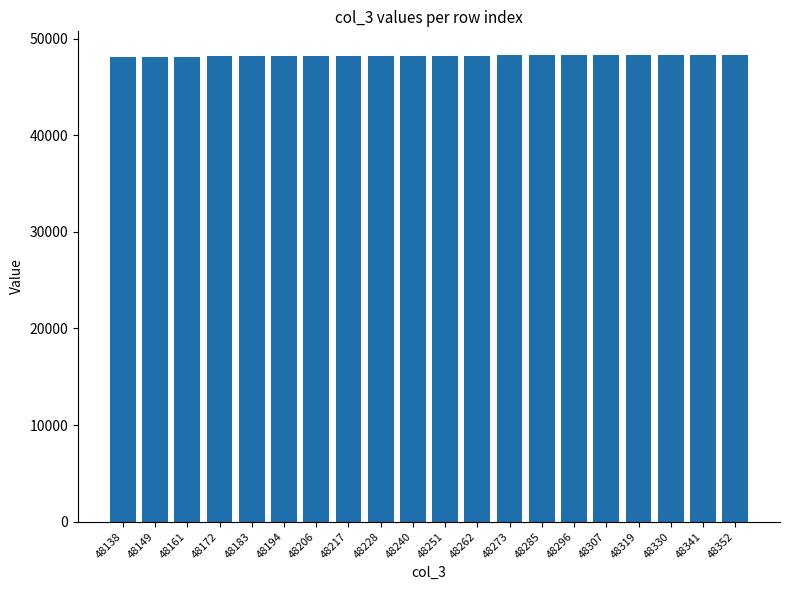

Approximately how many times larger is the value at 48352 compared to 48138?

1.0